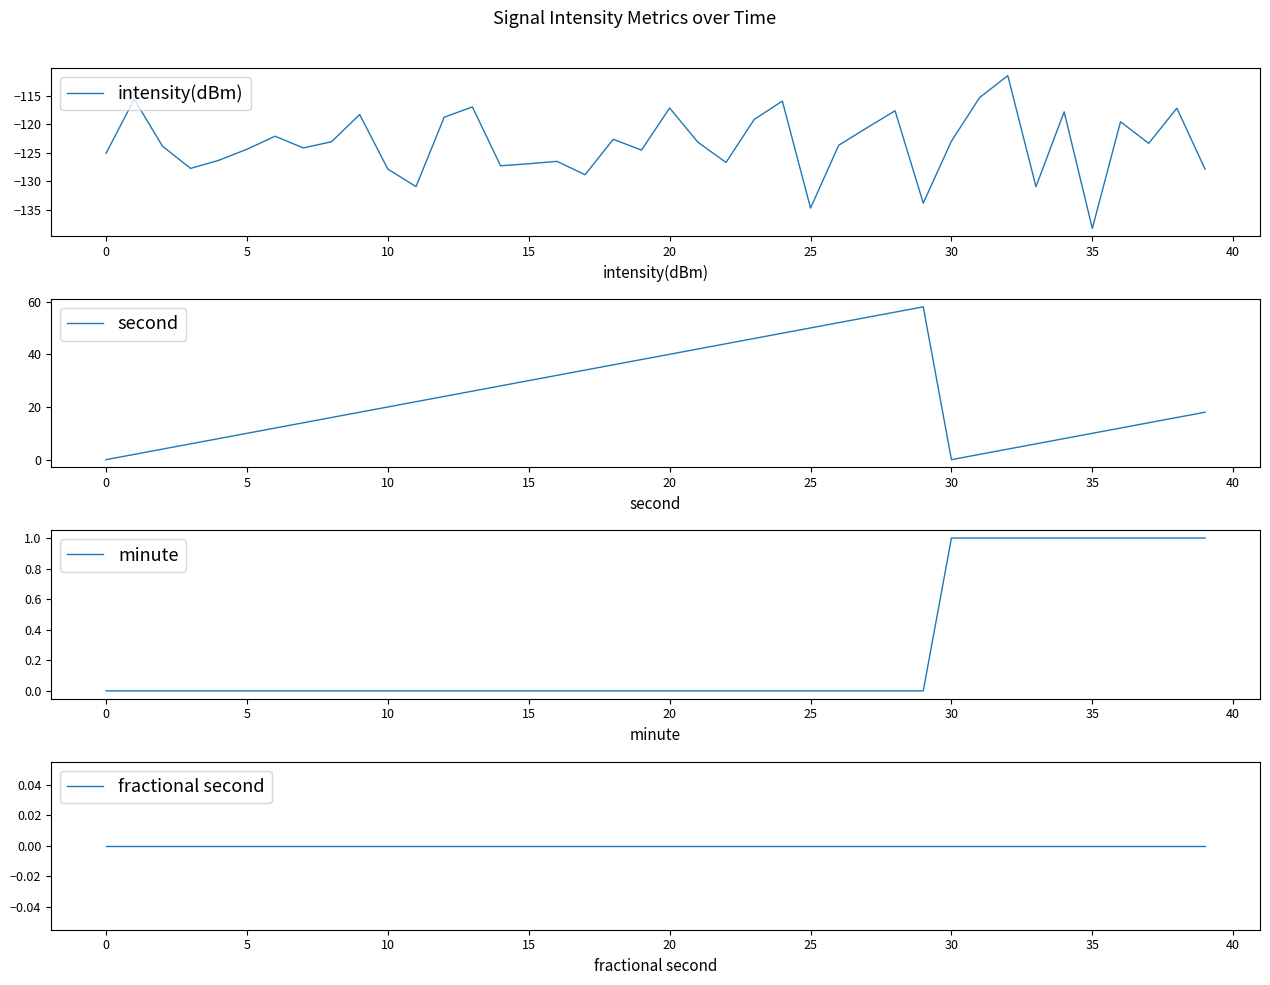

How many distinct data groups are displayed?

4